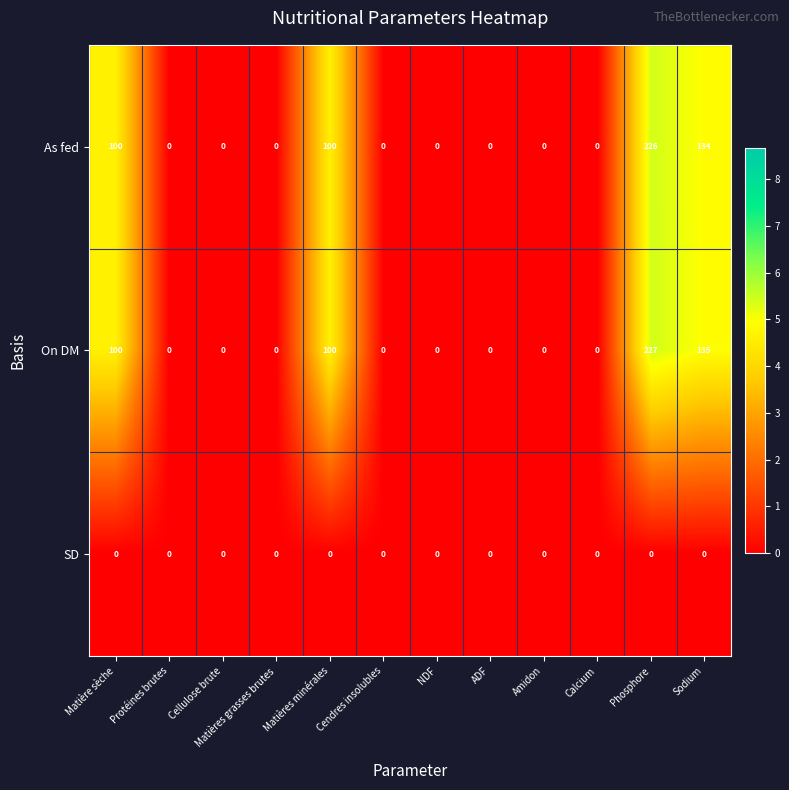

Which series changed the most between Protéines brutes and Sodium?

On DM